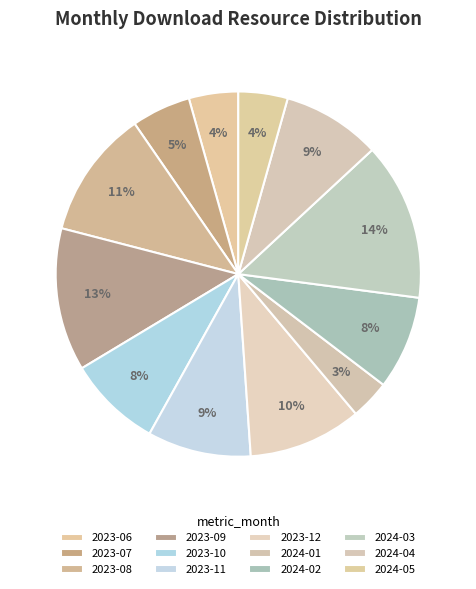

To the nearest percent, what portion does 2023-11 represent?

9%